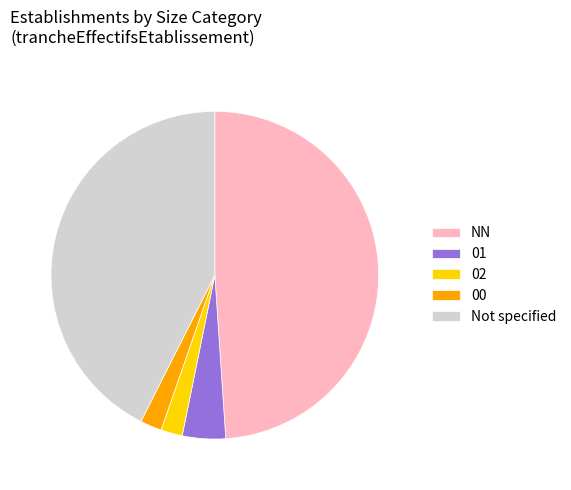

Does any single category account for the majority?

No